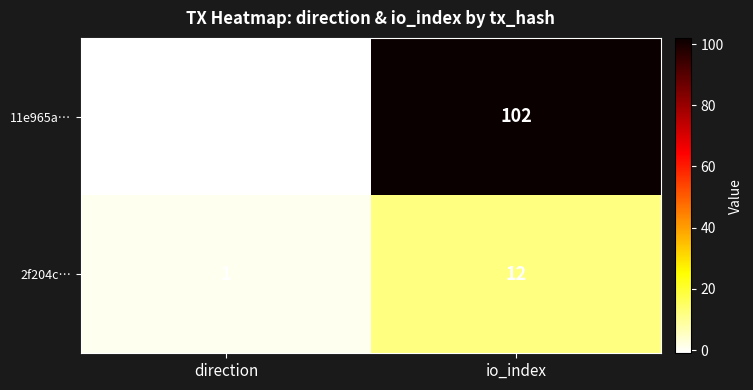

What is the difference between the maximum and minimum values in the 2f204c… series?

11